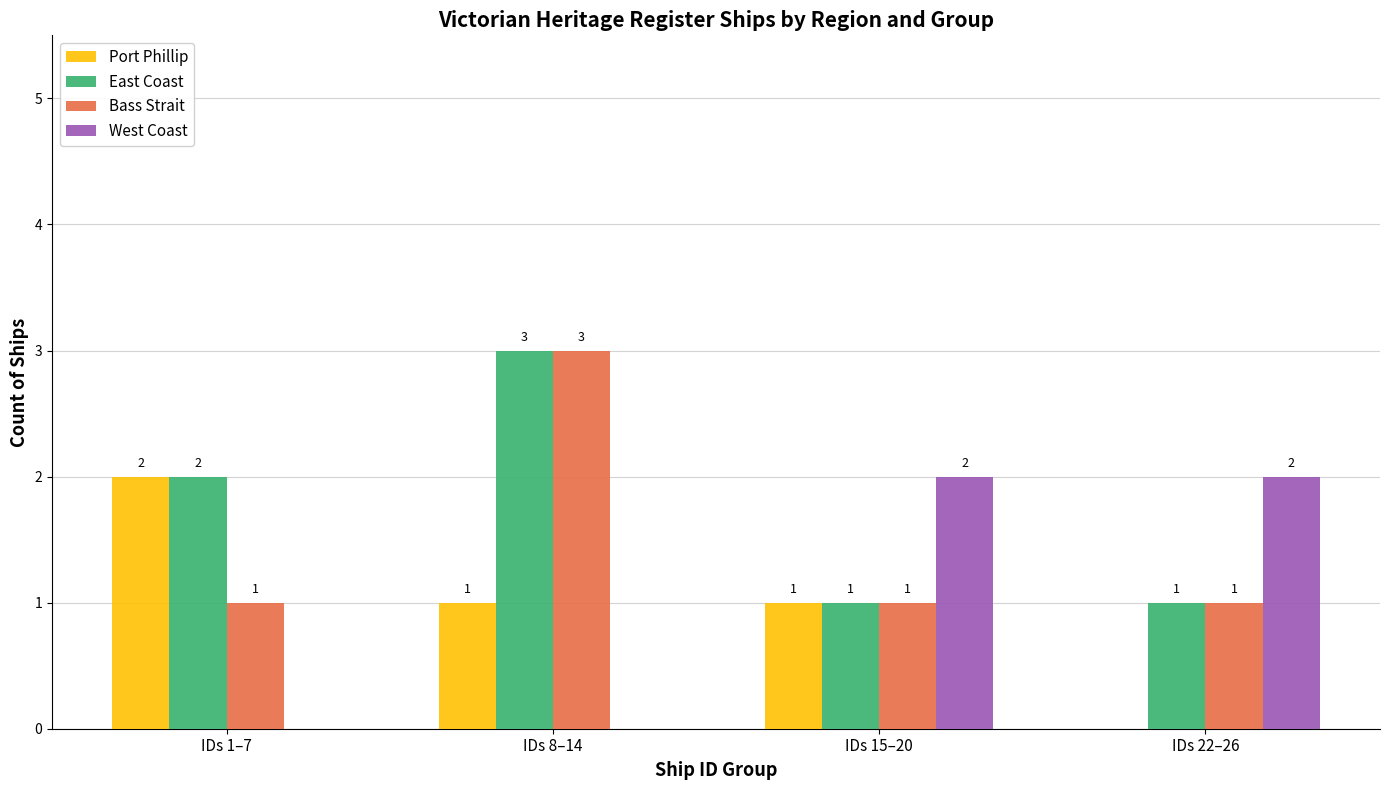

Is it true that Bass Strait equals 3 at IDs 8–14?

True